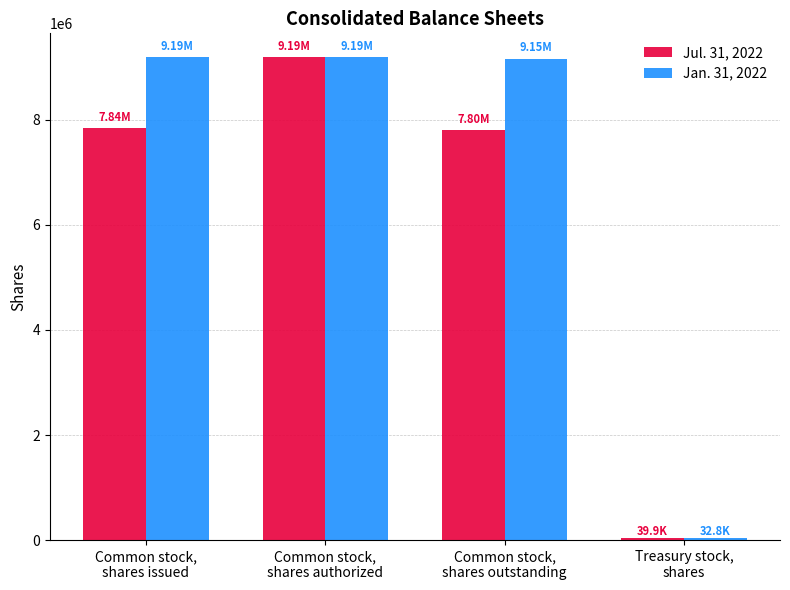

Which series has the largest total across all categories?

Jan. 31, 2022